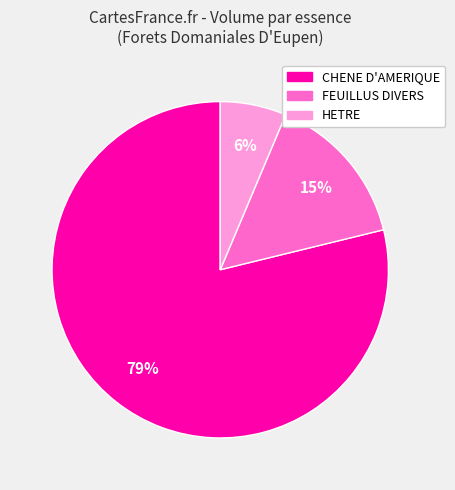

Is there a majority slice in this chart?

Yes